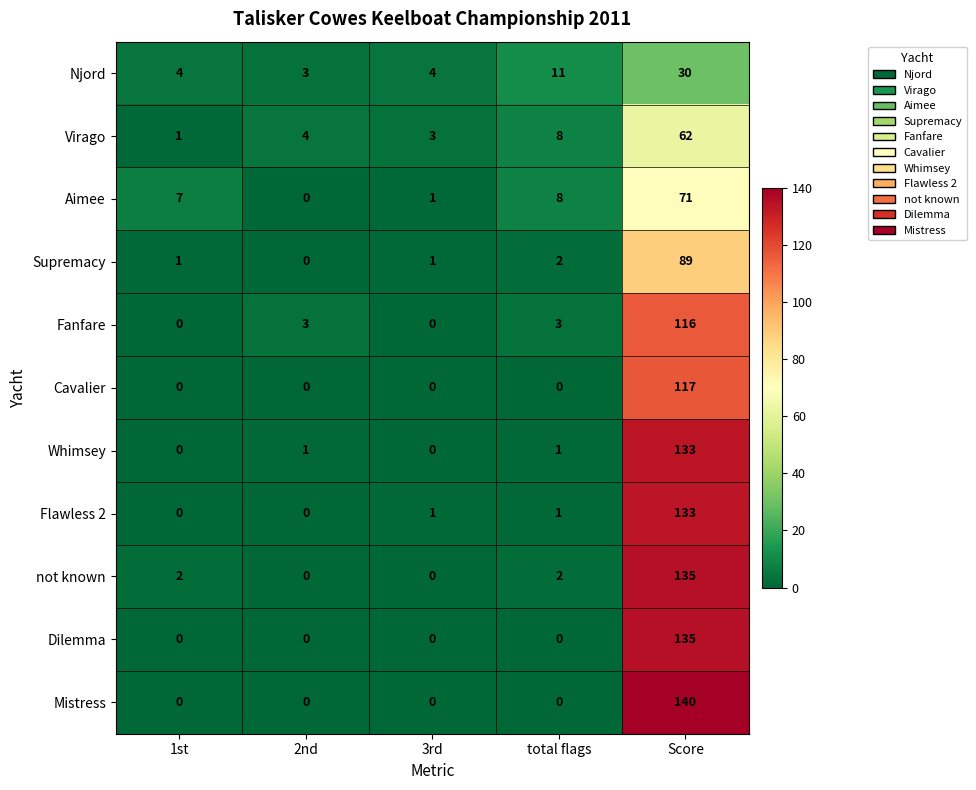

What is the sum of the Njord values at Score and 1st?

34